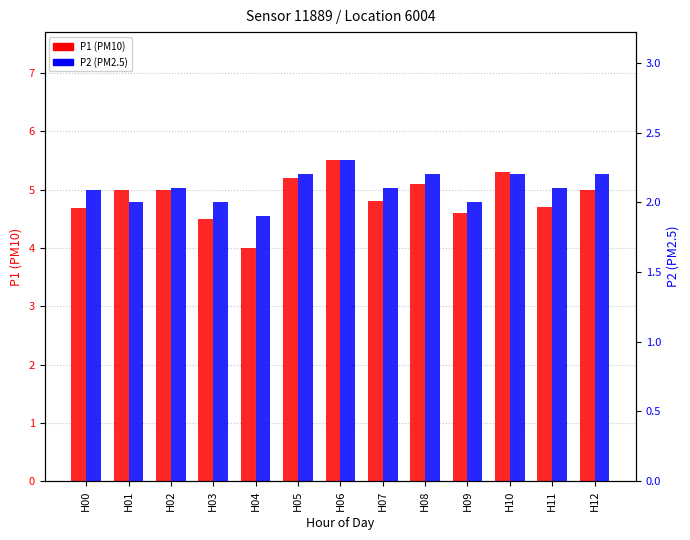

Which has a higher value, H06 or H05?

H06